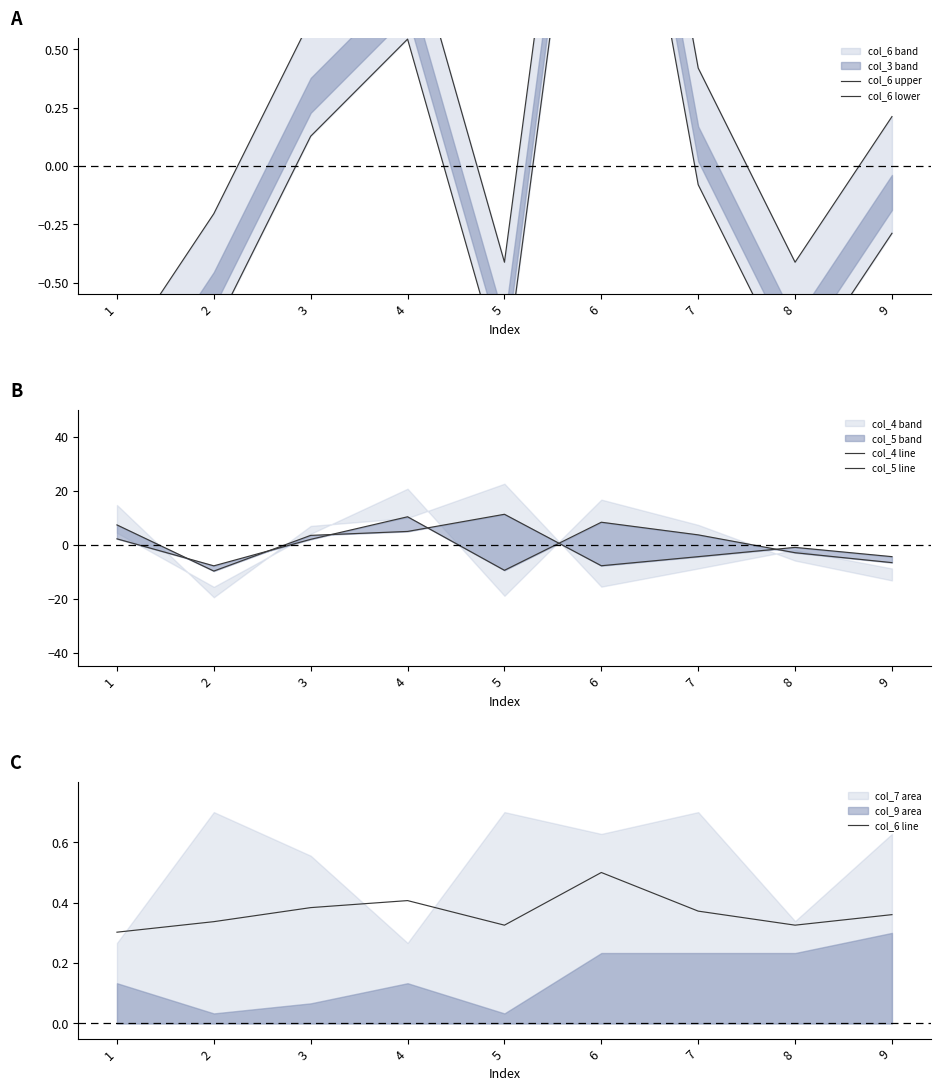

Is the value of col_6 lower at 7 greater than the value of col_4 line at 1?

No